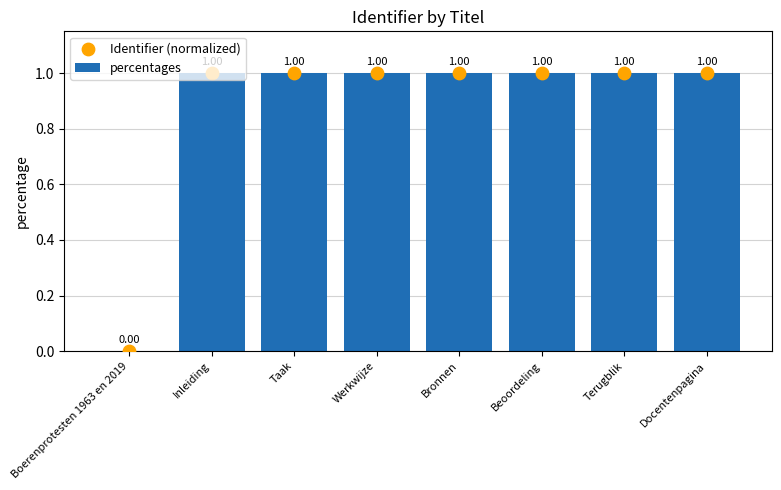

At how many categories does at least one series exceed 0?

7